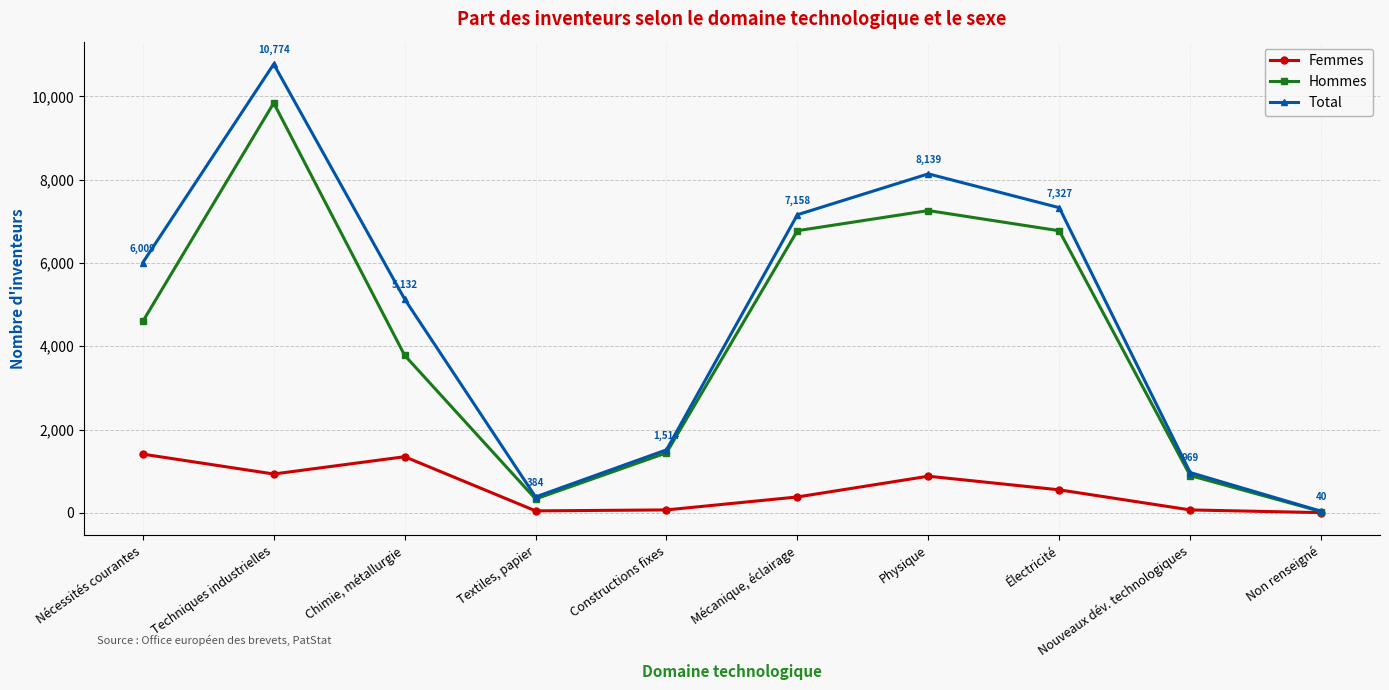

Is the value of Total at Techniques industrielles greater than the value of Femmes at Électricité?

Yes